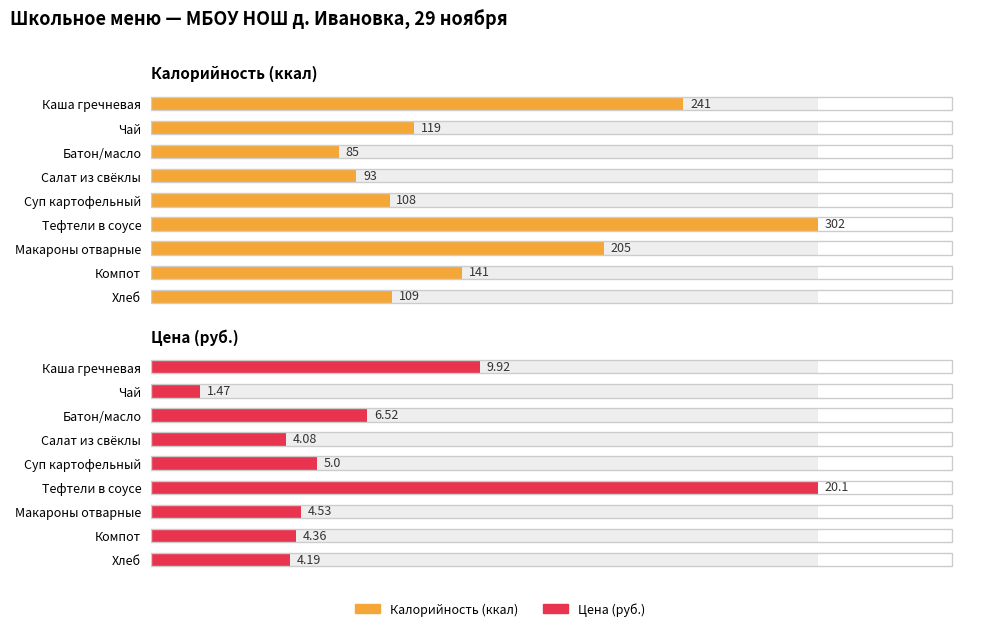

What is the value of the Цена (руб.) bar at the 6th from the left?

20.1